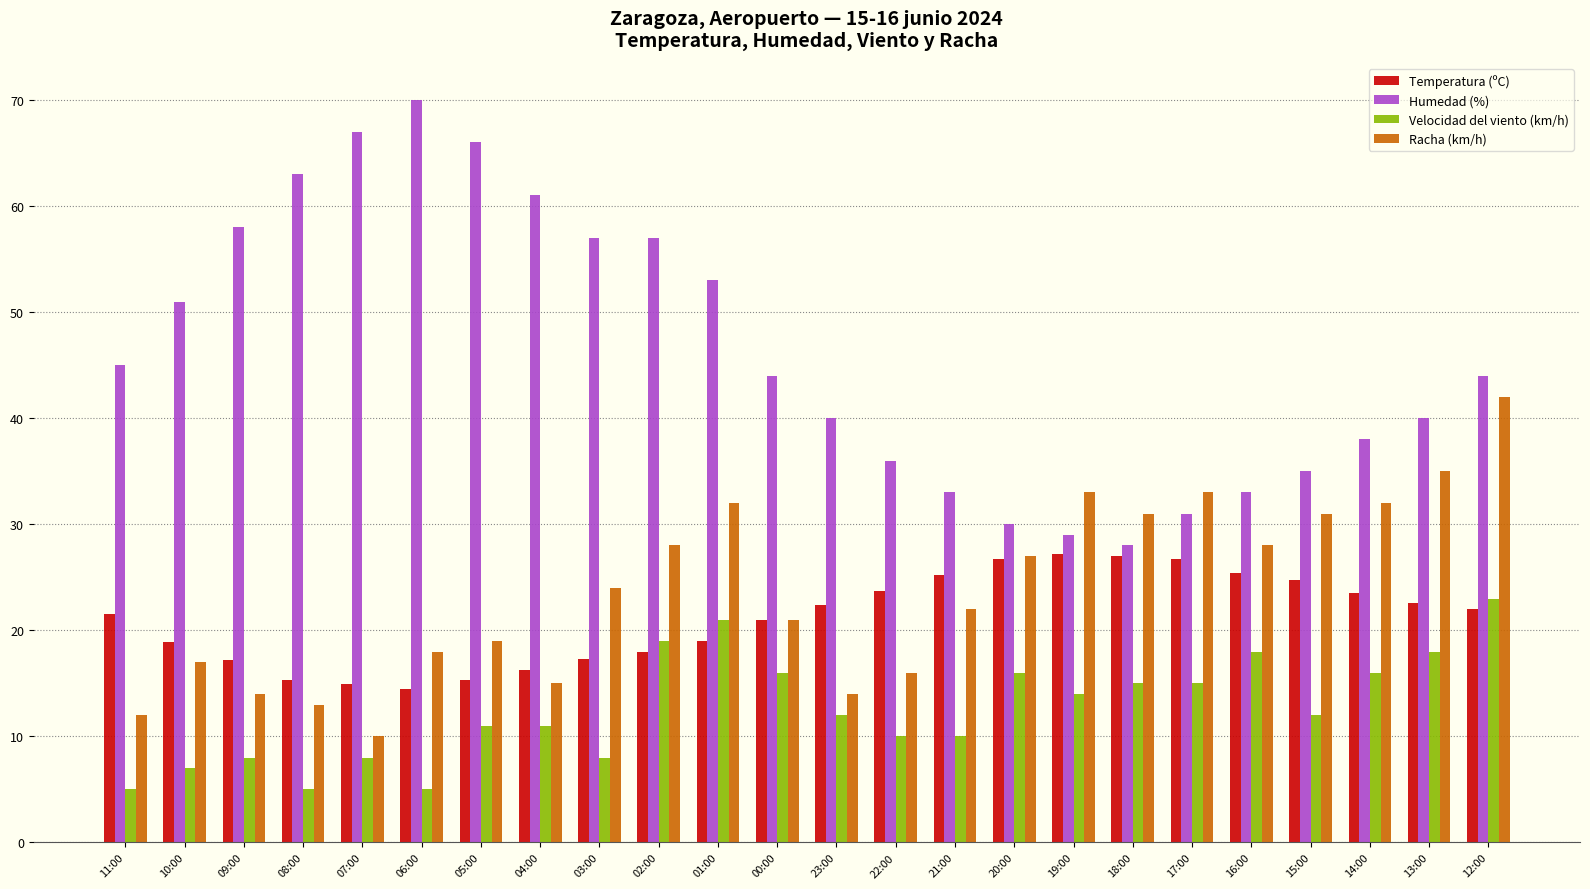

Between 03:00 and 18:00, which series saw the biggest shift?

Humedad (%)